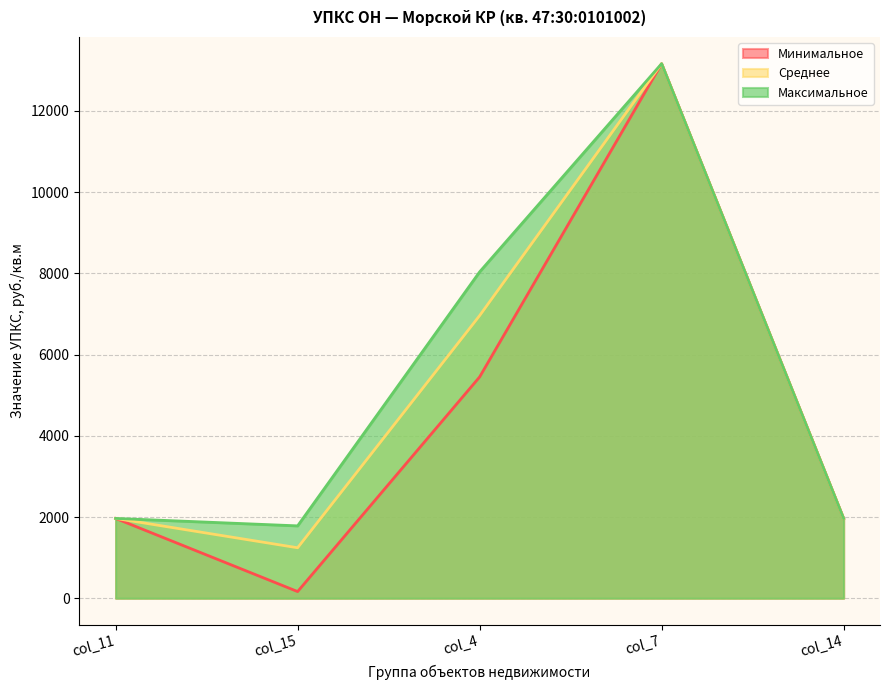

List the series in order of their peak value, lowest first.

Минимальное, Среднее, Максимальное